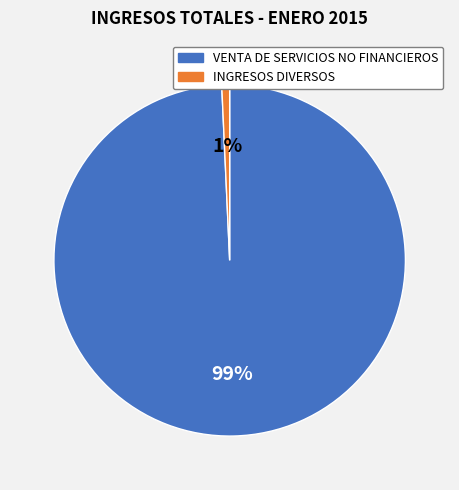

Which slice is the smallest?

INGRESOS DIVERSOS